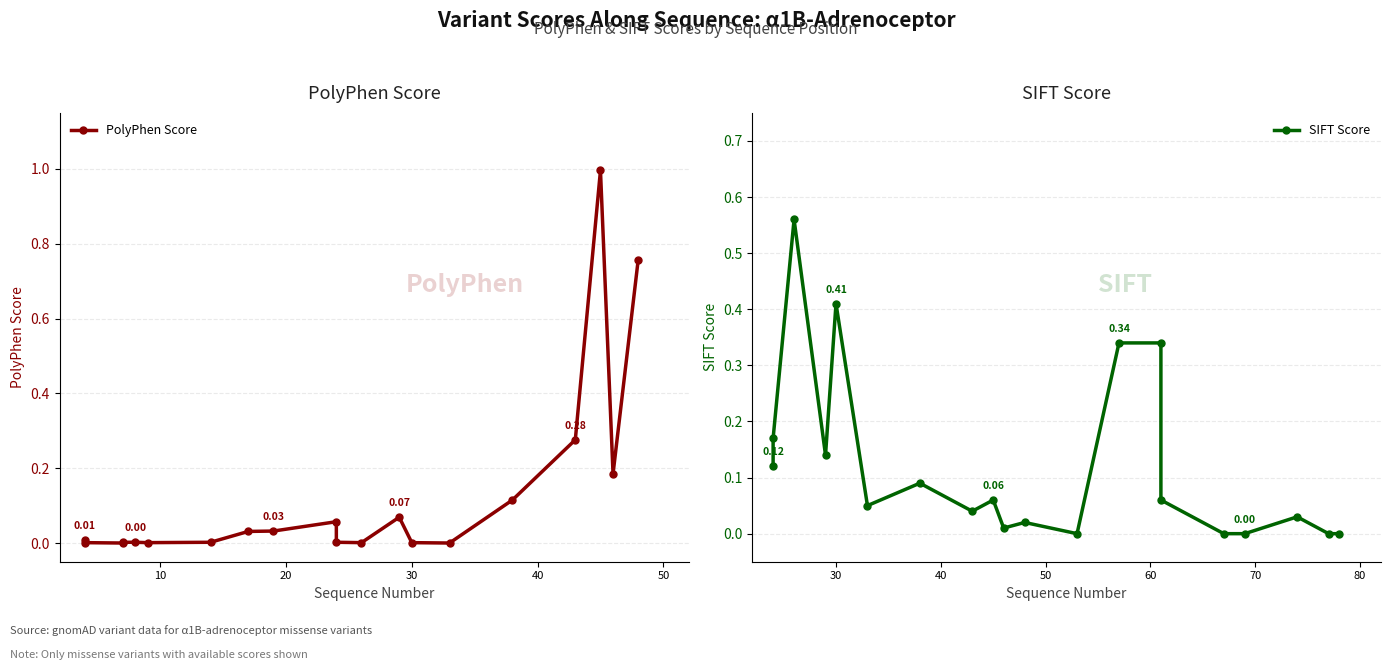

How many times do PolyPhen Score and SIFT Score cross each other?

5